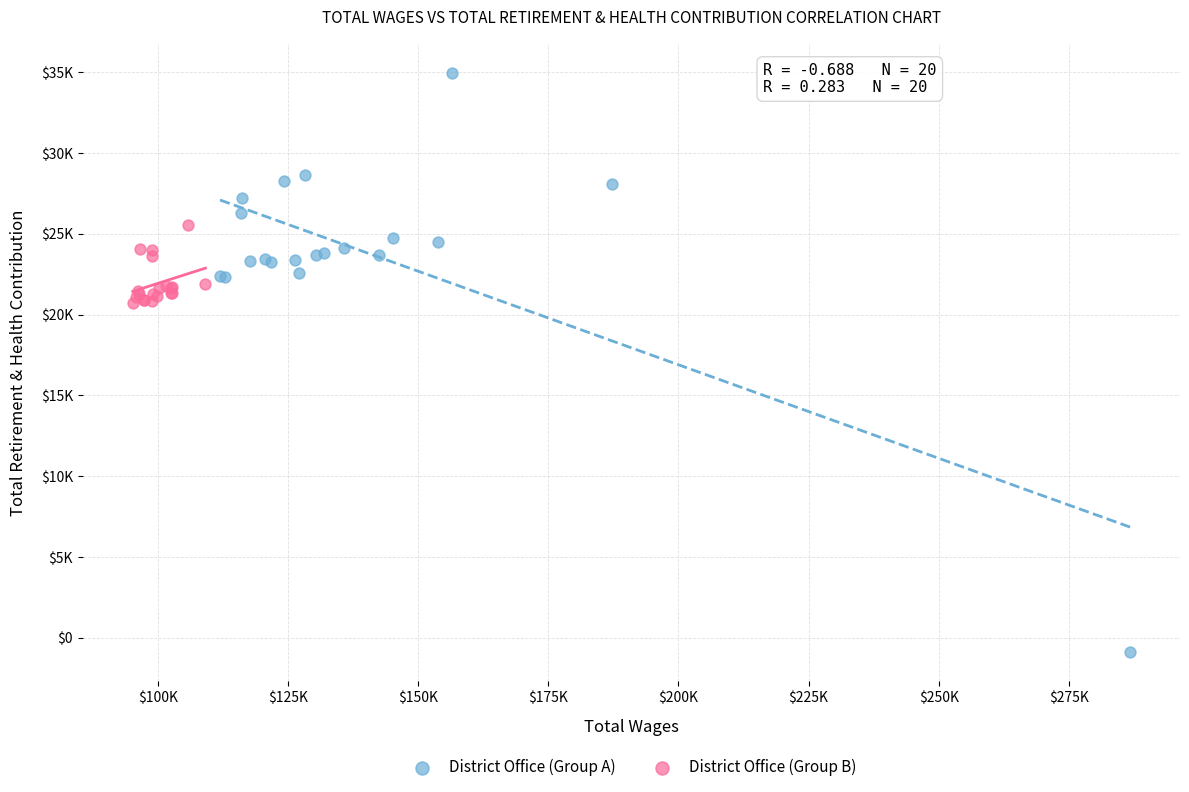

Which series contains the lowest Y value?

District Office (Group A)